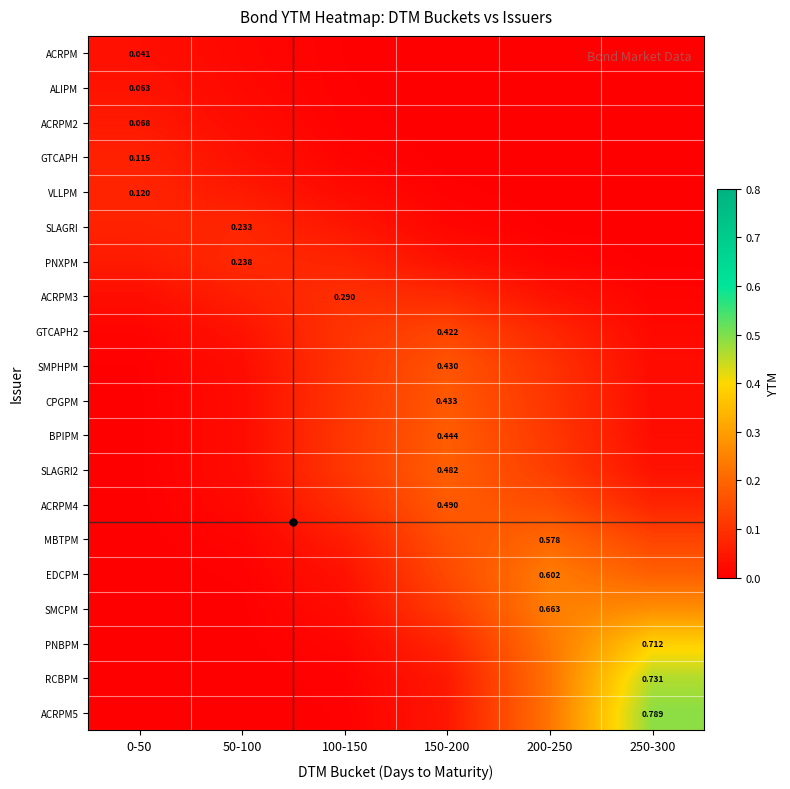

What is the average value of the RCBPM series?

0.1